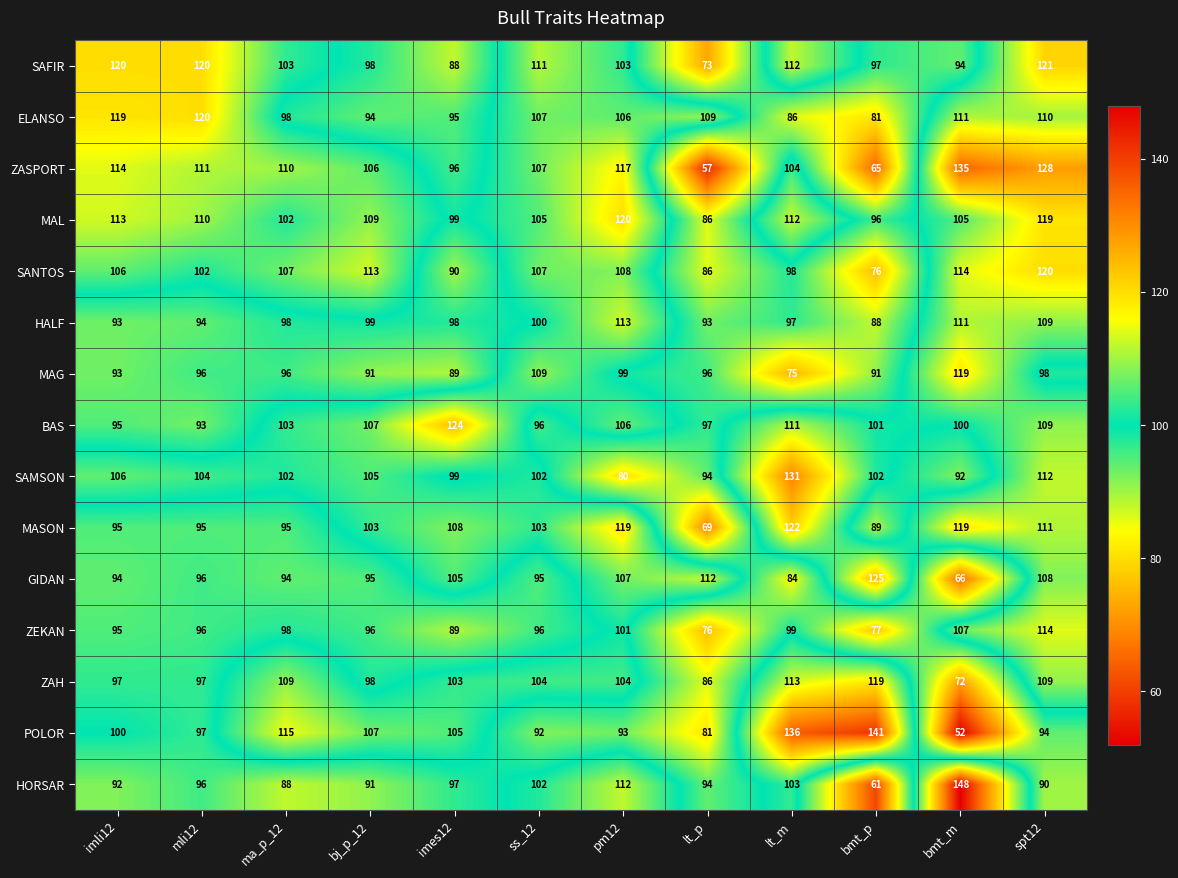

The POLOR series shows 123 at pm12. True or false?

False